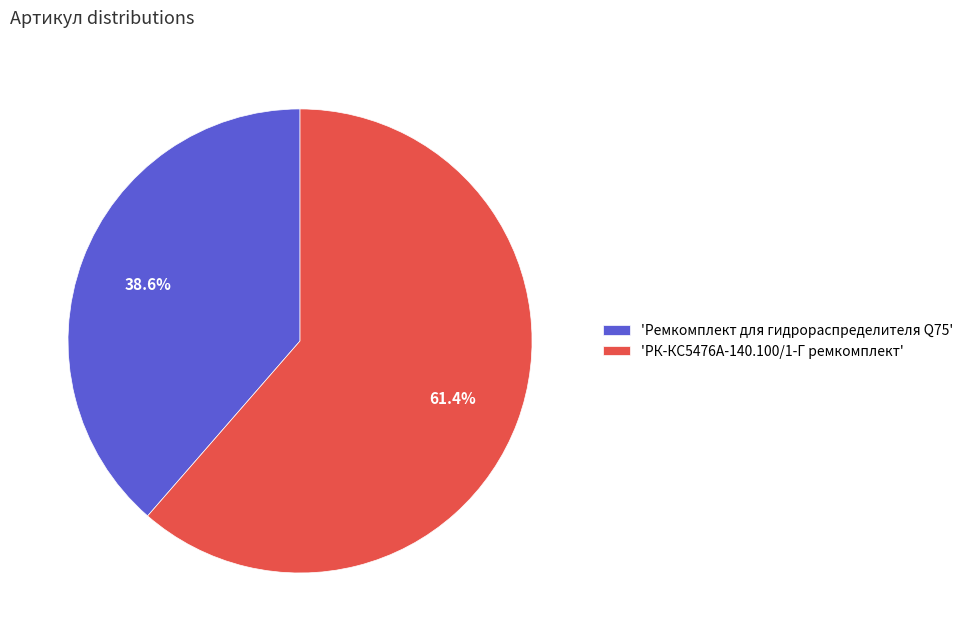

Is there a majority slice in this chart?

Yes